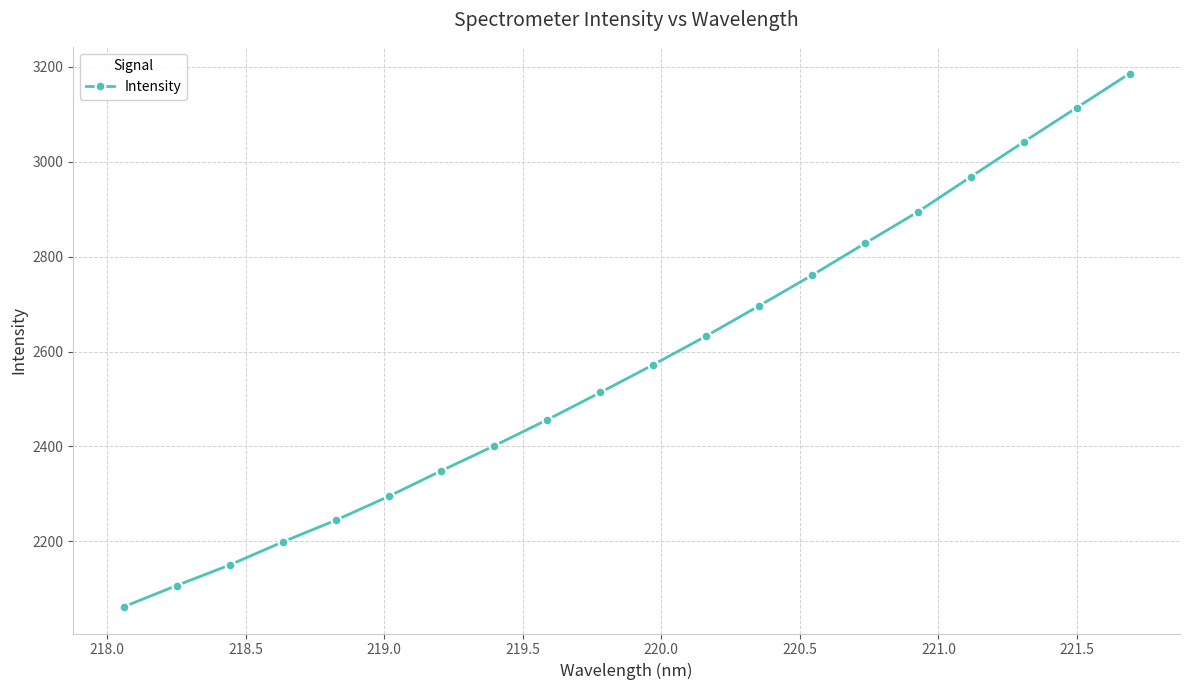

True or false: the data has more than 1 interior local peaks.

False